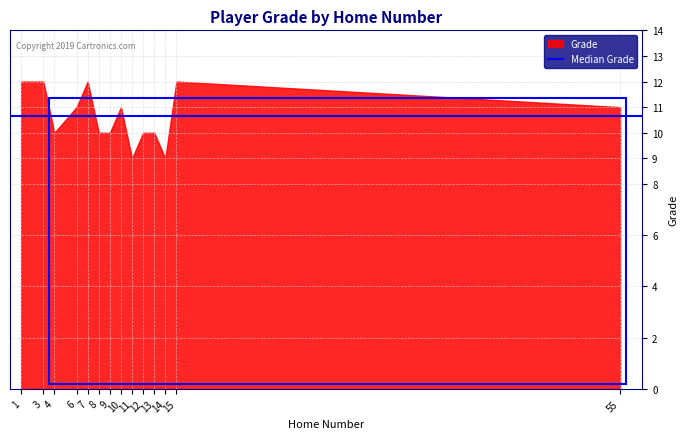

What is the ratio of the value at 10 to the value at 55?

1.0